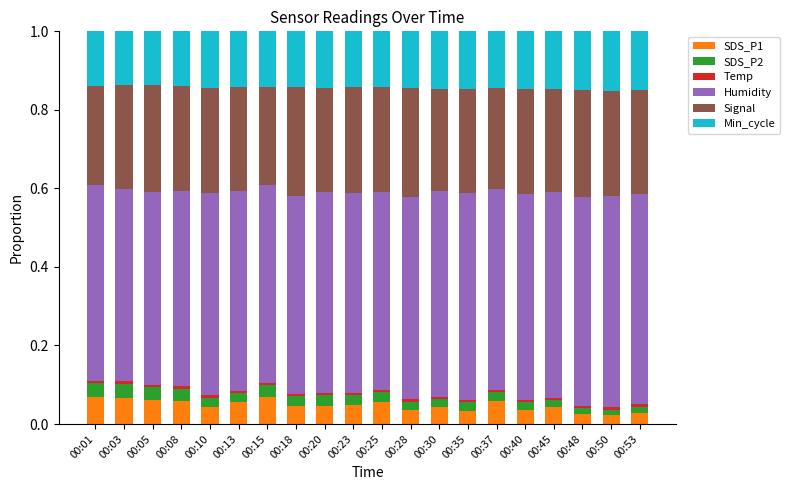

The SDS_P1 series shows 0.0 at 00:10. True or false?

True